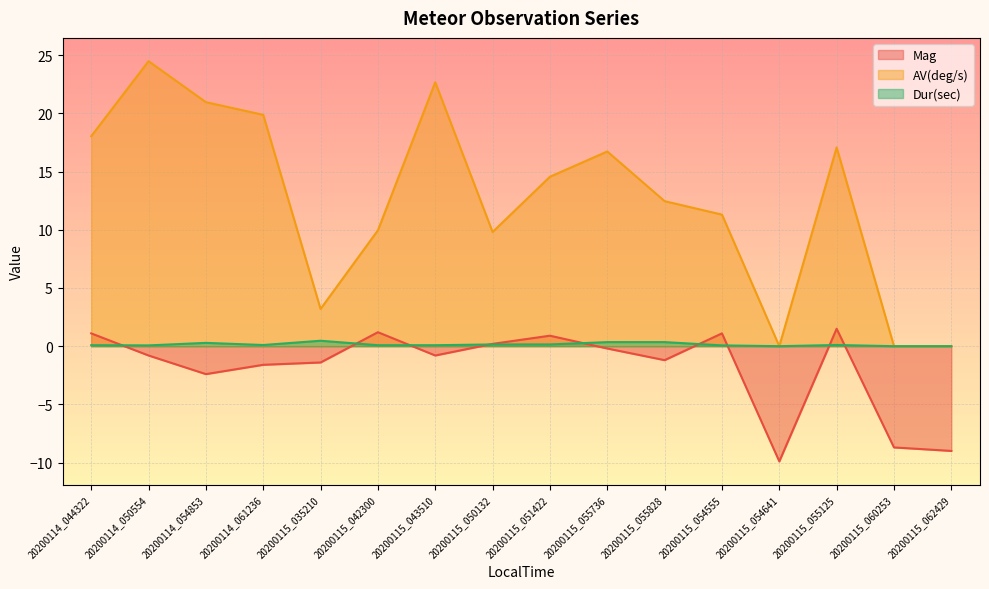

What is the sum of all AV(deg/s) values?

201.2